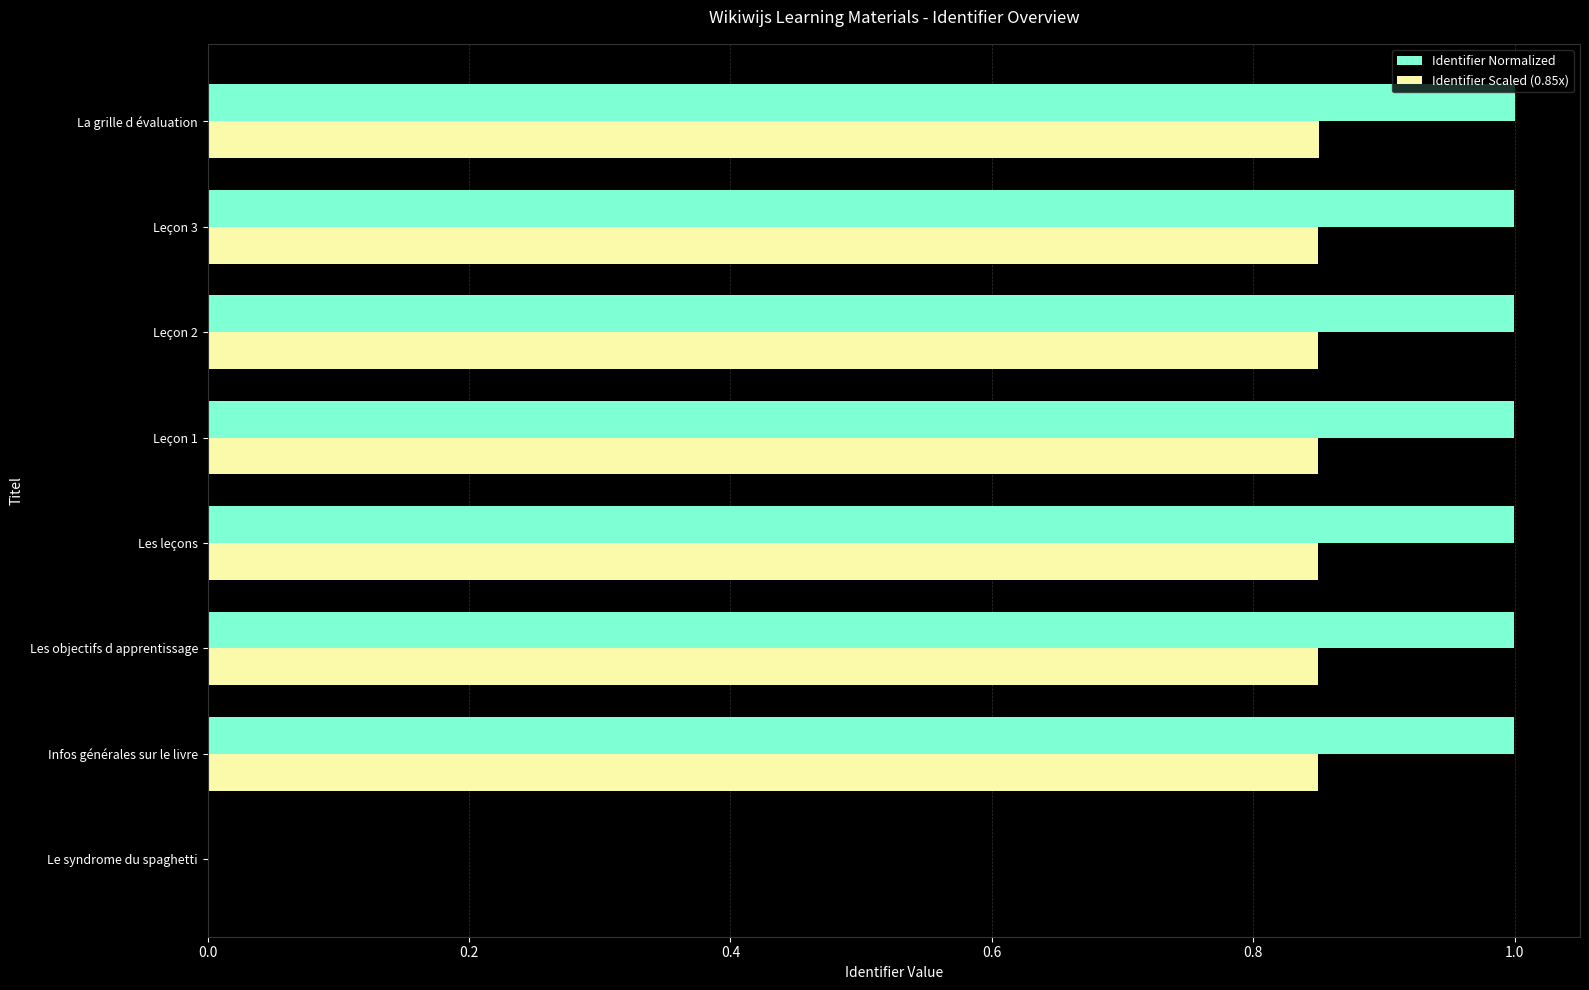

What is the greatest value displayed?

1.0